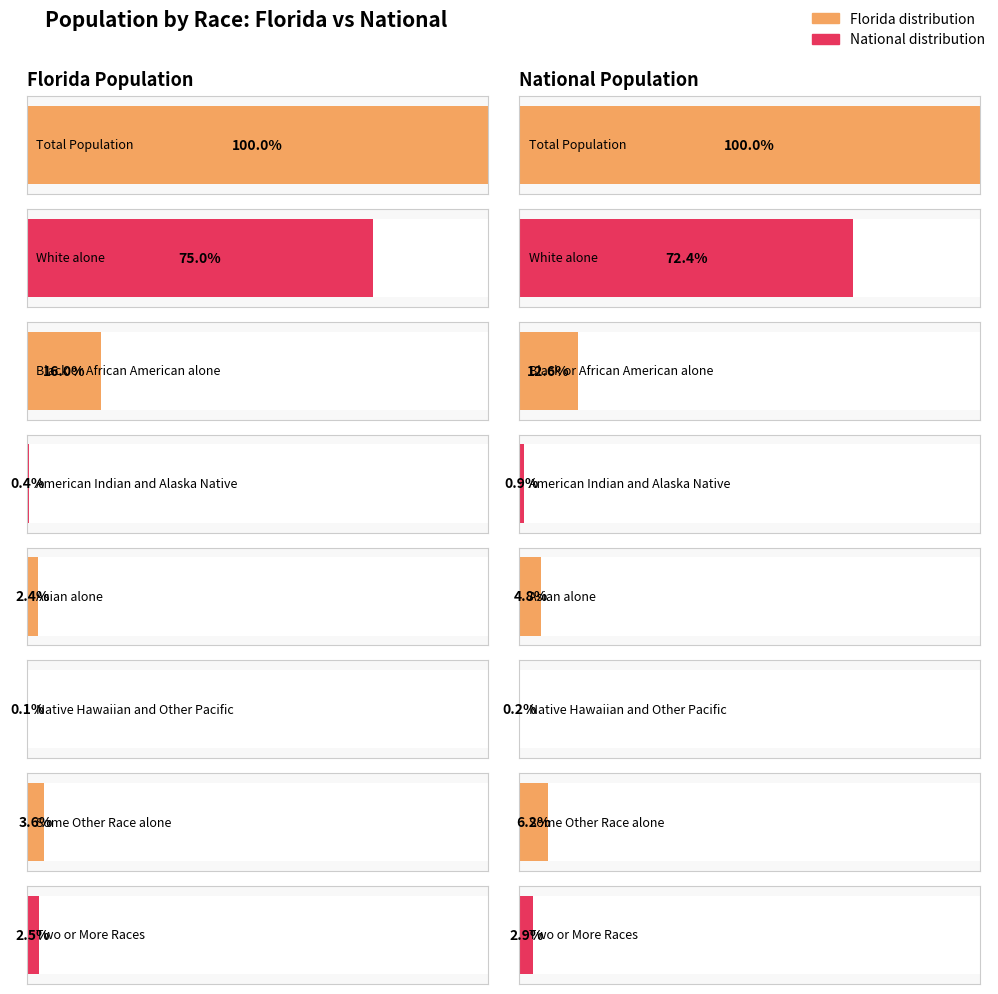

What is the label of the 8th bar from the left?

Two or More Races